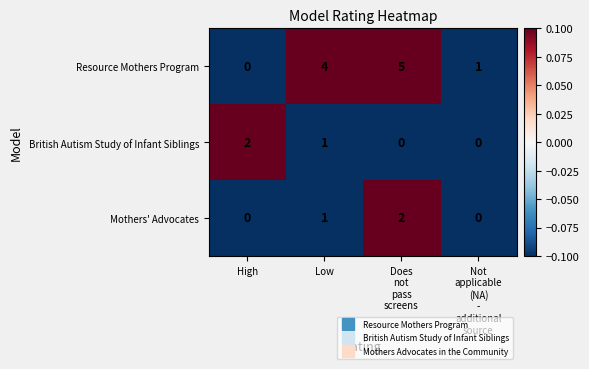

What is the difference between the second highest and minimum values in the Resource Mothers Program series?

4